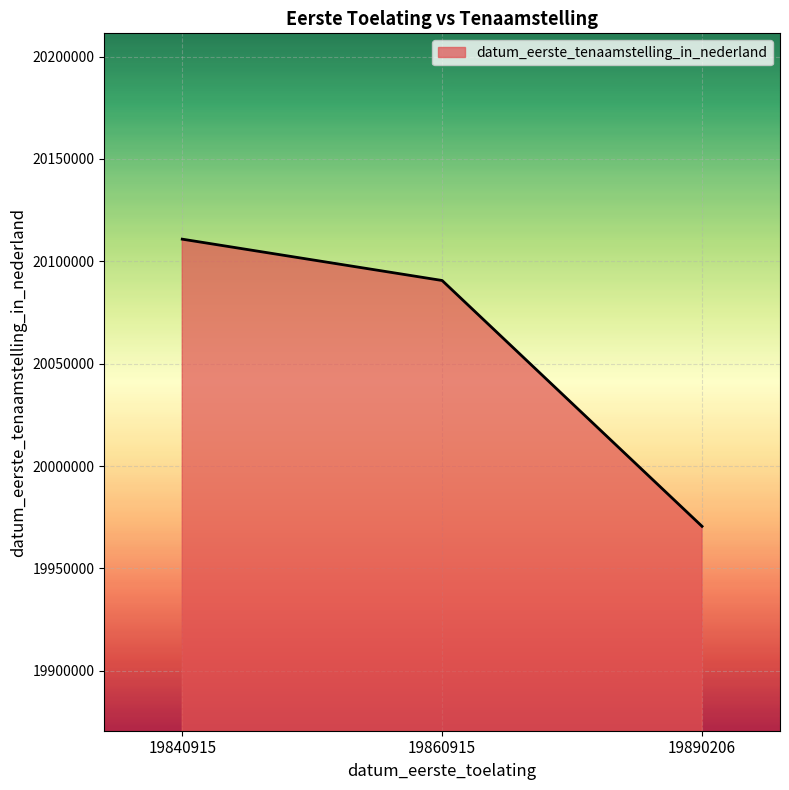

What is the ratio of the value at 19890206 to the value at 19860915?

1.0